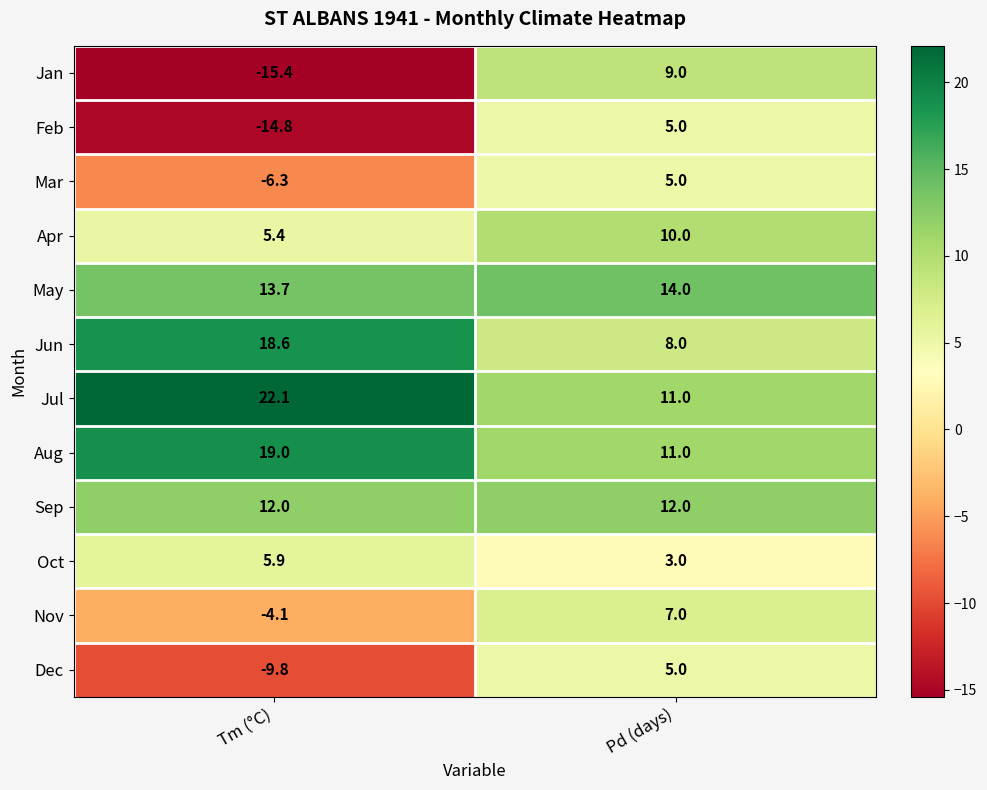

What is the smallest value displayed?

-15.4